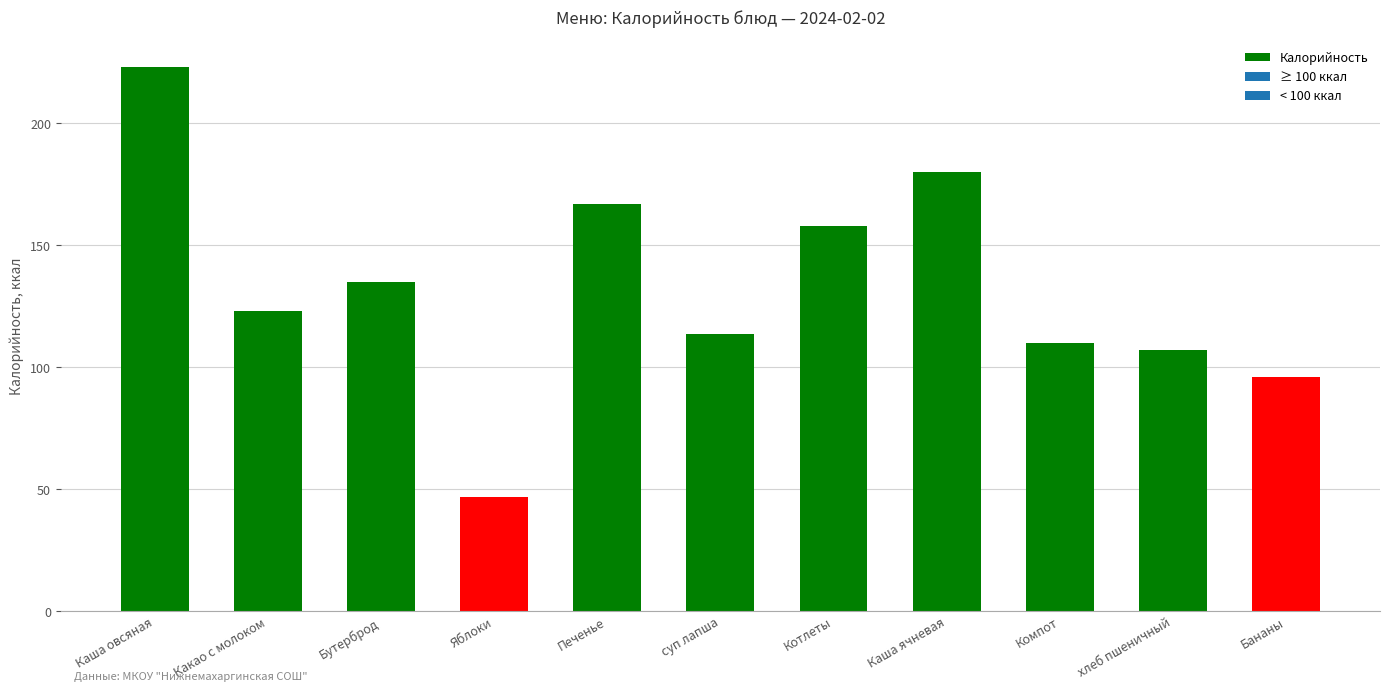

What is the average value?

132.7